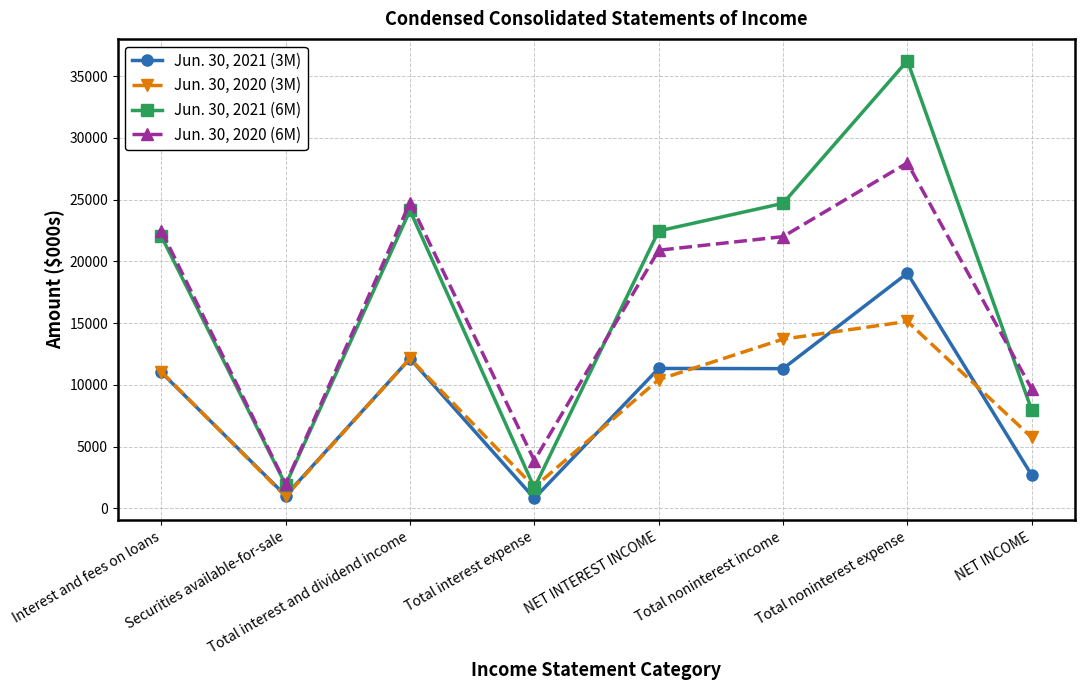

What is the highest value of the Jun. 30, 2020 (3M) series?

15133